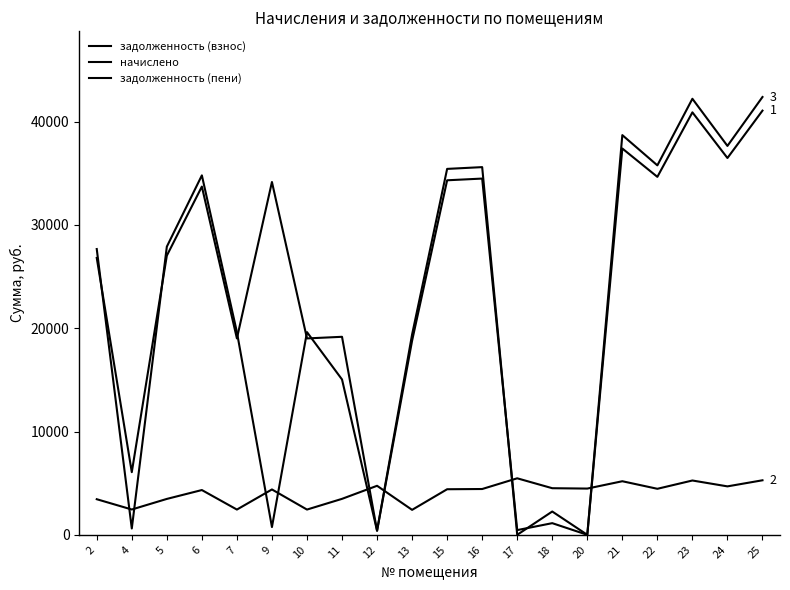

How many lines are shown in the chart?

3